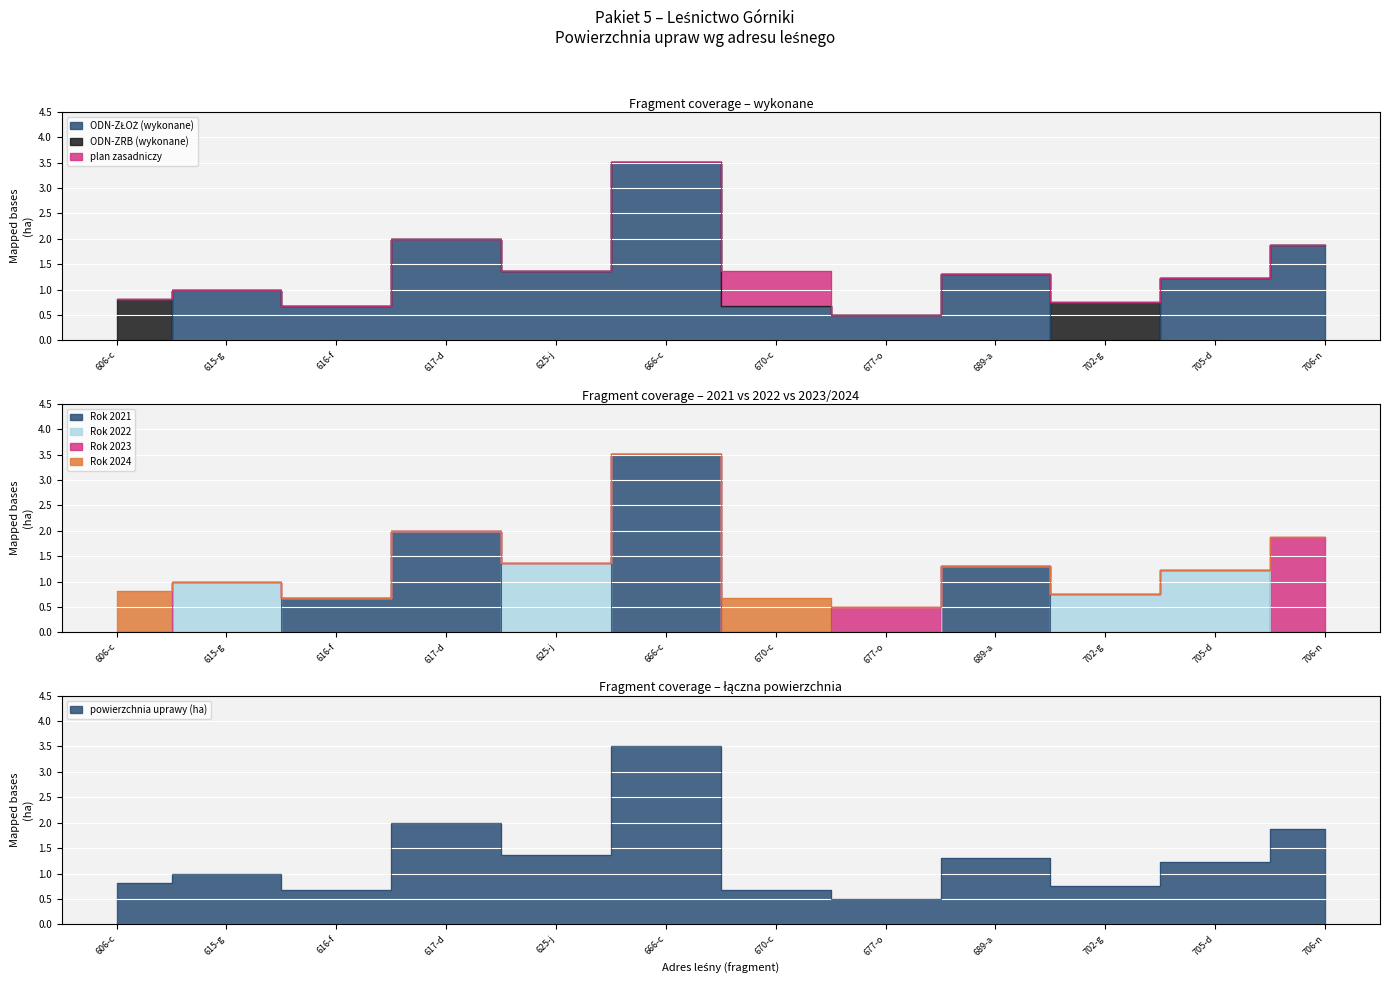

What position from the right is 606-c?

12